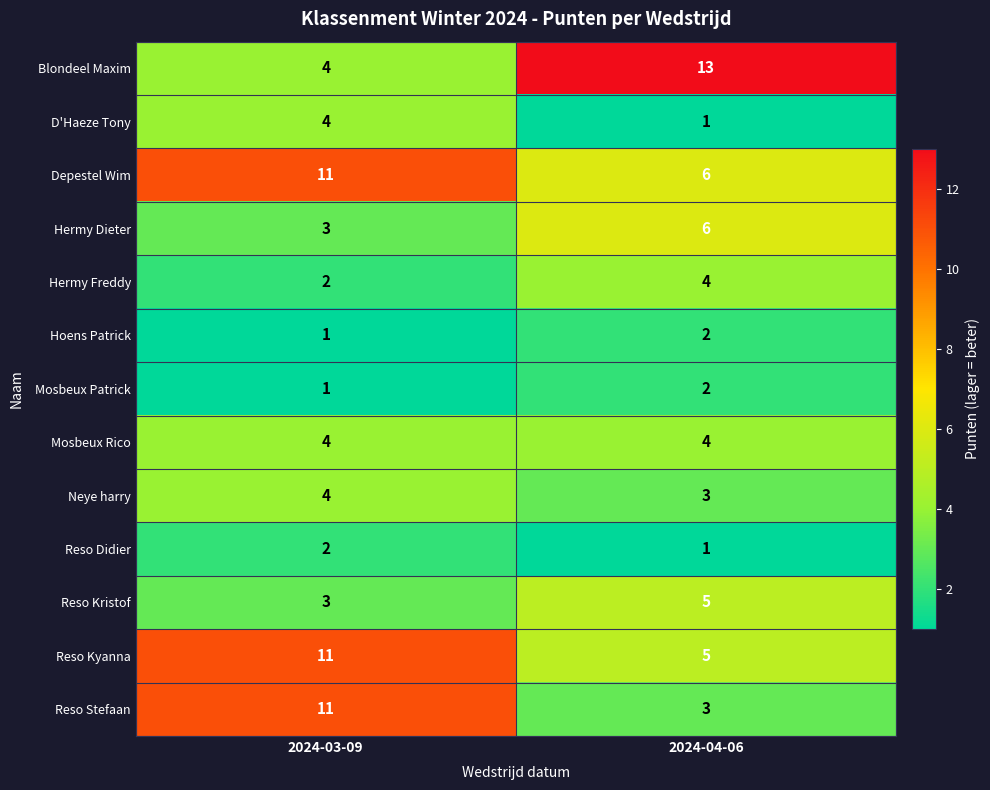

Is the value of Blondeel Maxim at 2024-04-06 greater than the value of Mosbeux Rico at 2024-04-06?

Yes